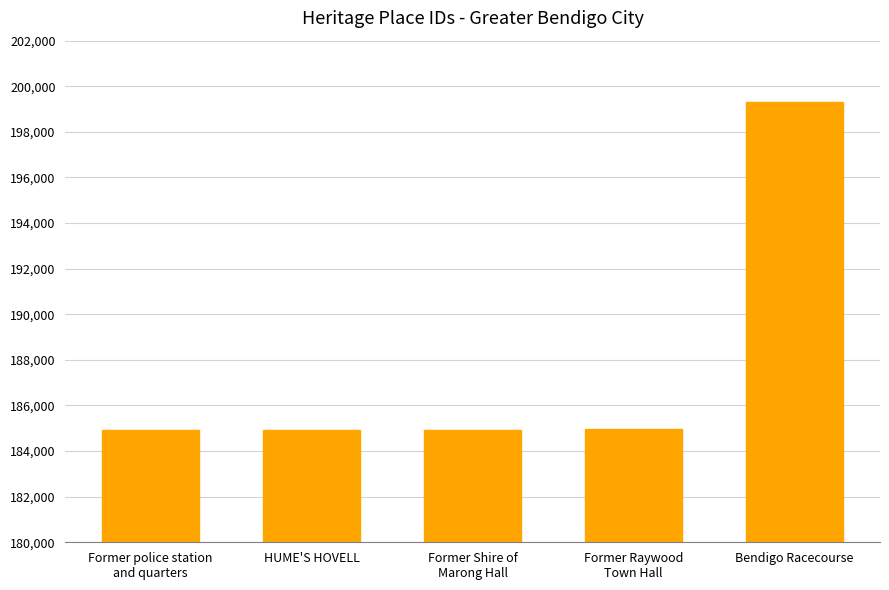

Are the bars horizontal?

No